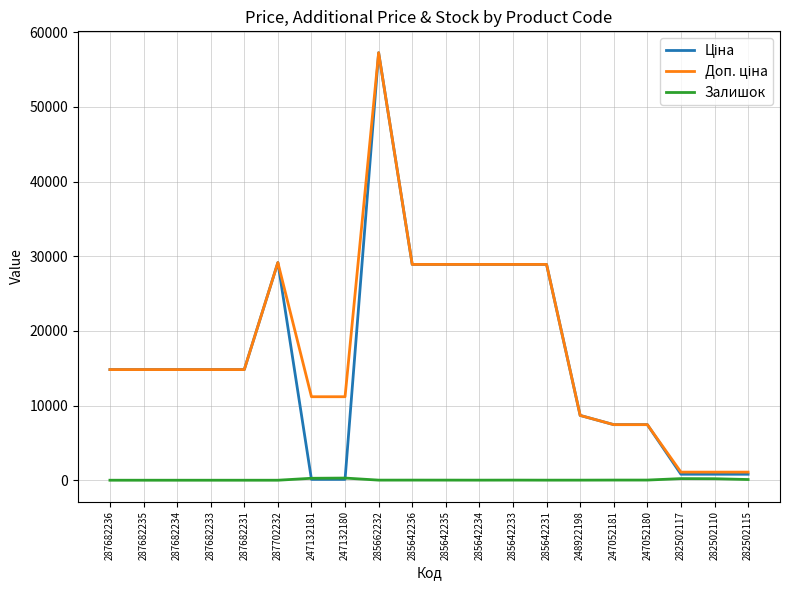

The Залишок series shows 0.0 at 287682235. True or false?

True